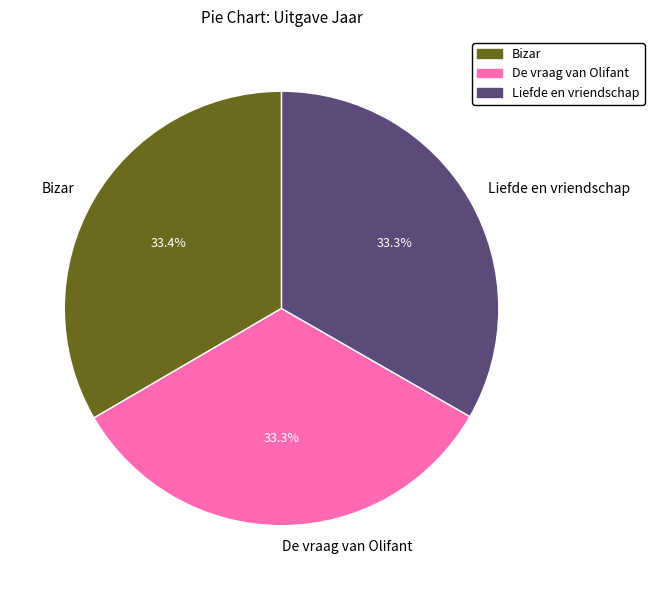

How many slices are in this pie chart?

3